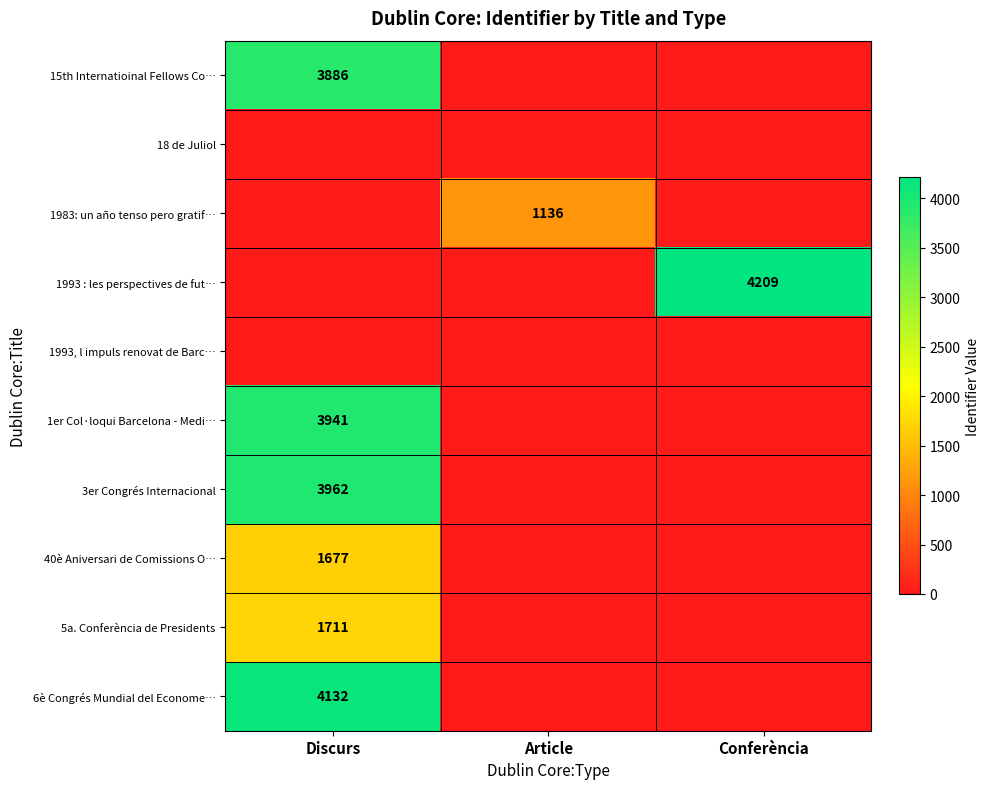

Is it true that 15th Internatioinal Fellows Co… equals 3886 at Discurs?

True